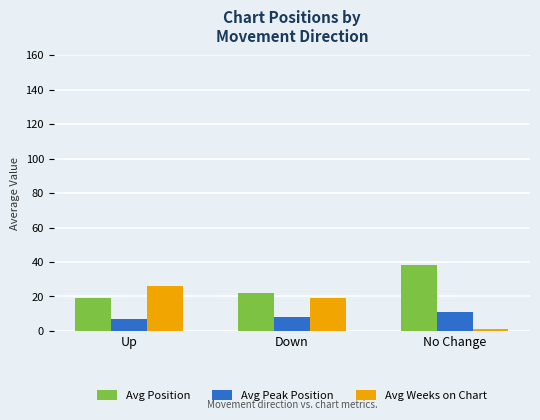

Reading right to left, list all the values displayed in this chart.

Avg Position: No Change=38.0	Down=22.2	Up=19.0
Avg Peak Position: No Change=11.0	Down=8.2	Up=6.8
Avg Weeks on Chart: No Change=1.0	Down=19.2	Up=26.0